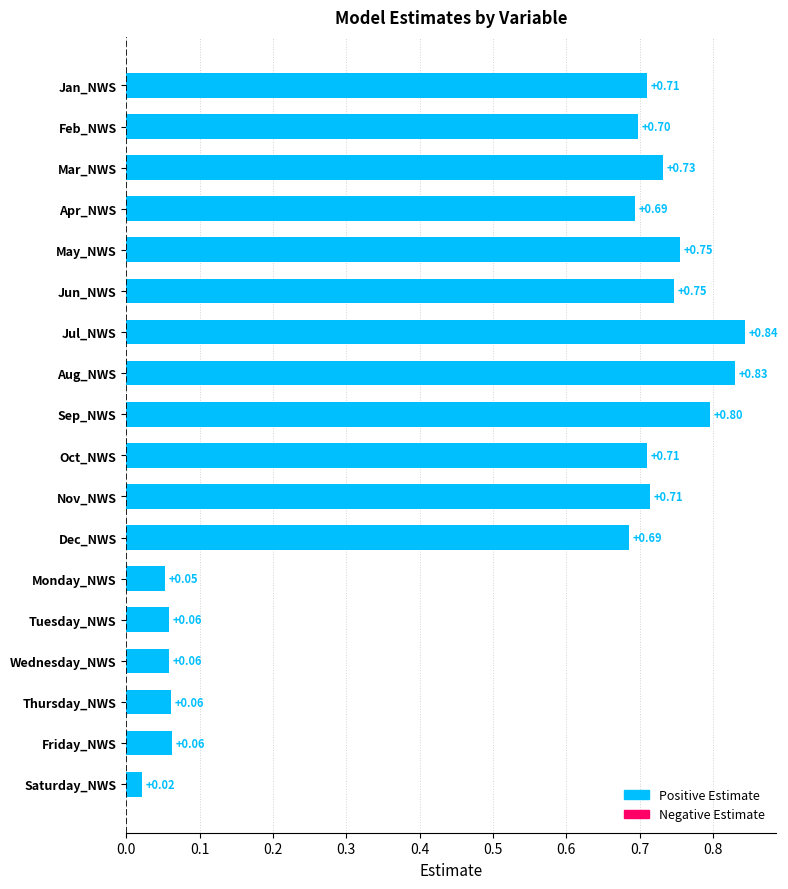

How many bars are there in total?

18